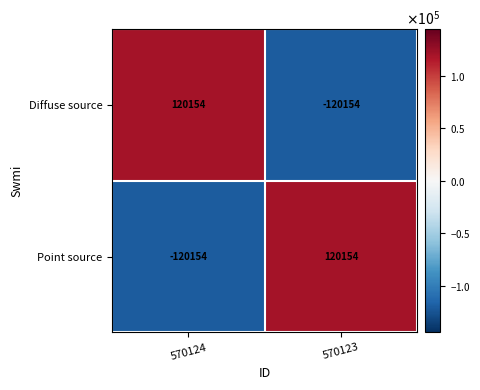

What is the approximate value of Diffuse source at 570123?

-120154